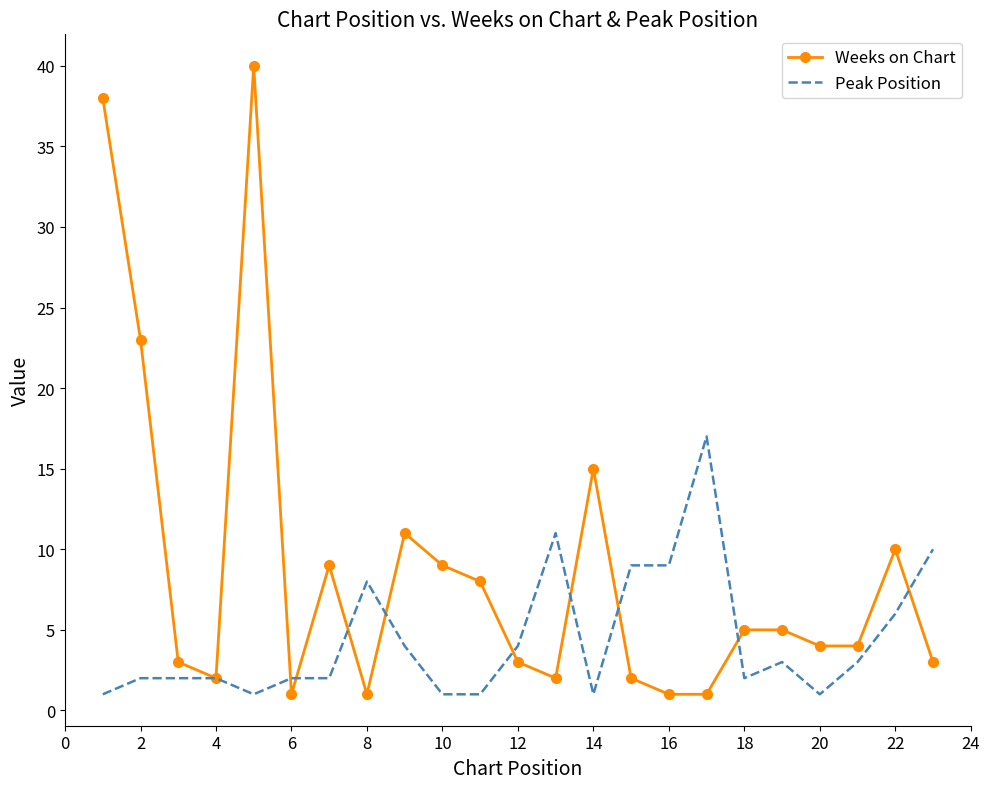

Which series has the largest range (max minus min)?

Weeks on Chart